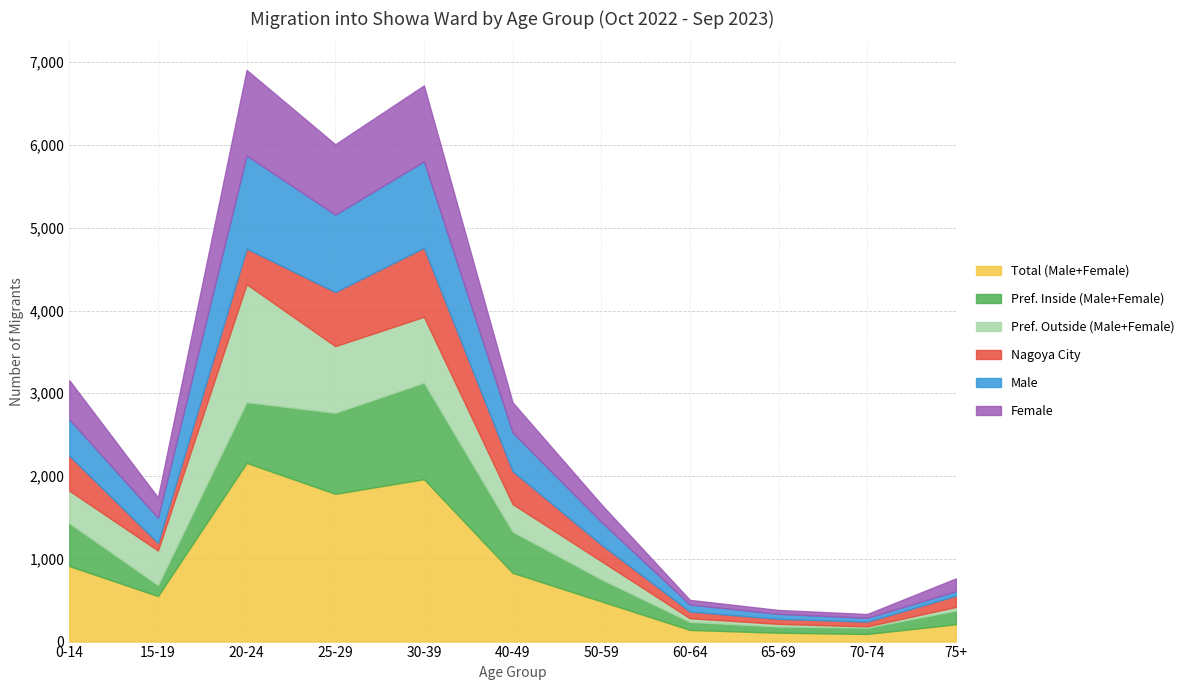

What is the spread (max minus min) of values at 0-14?

518